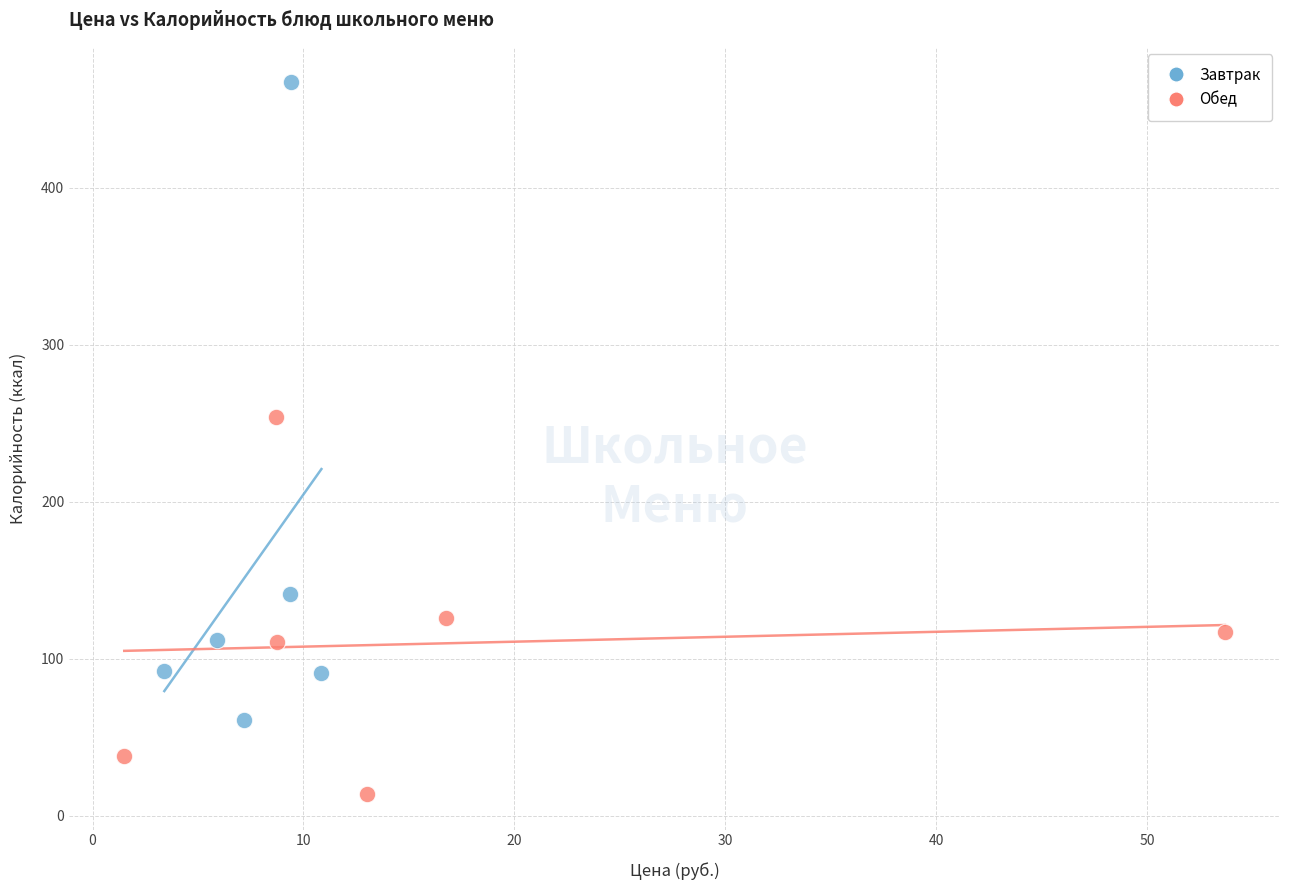

Which series reaches the maximum Y coordinate?

Завтрак